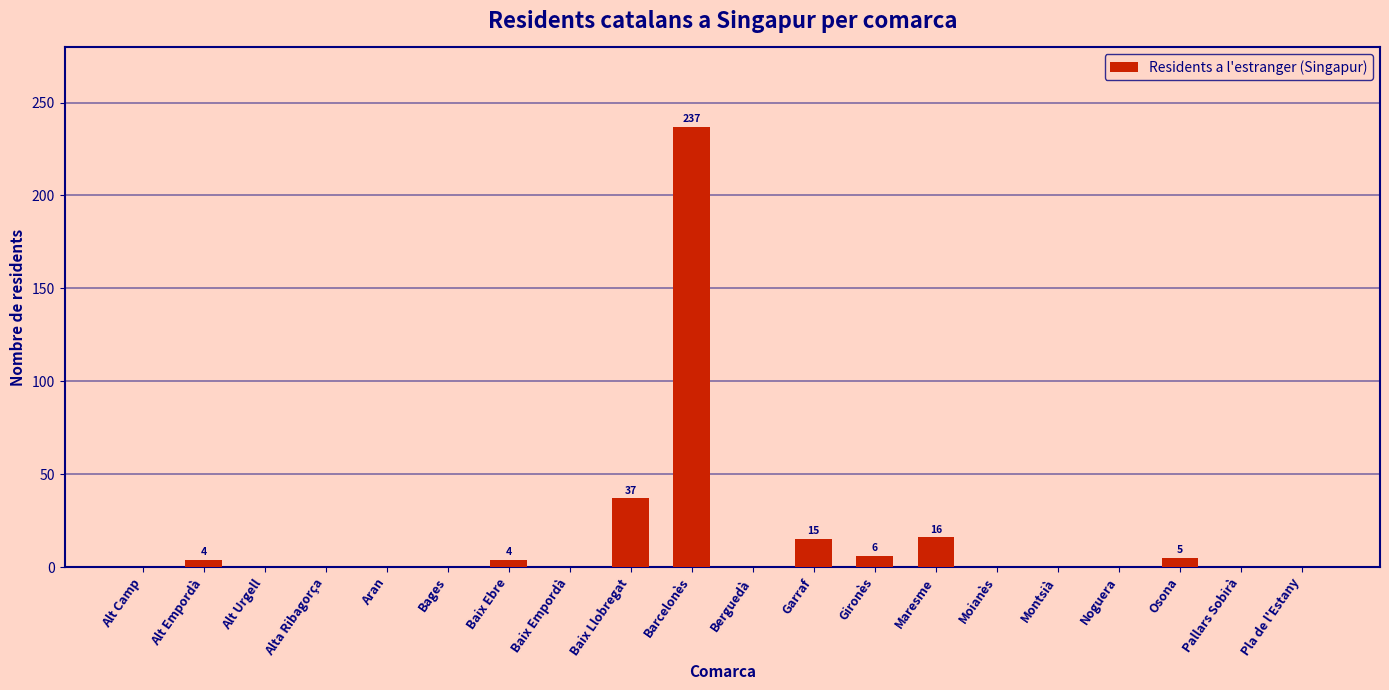

The chart shows a value of 55 at Barcelonès. True or false?

False